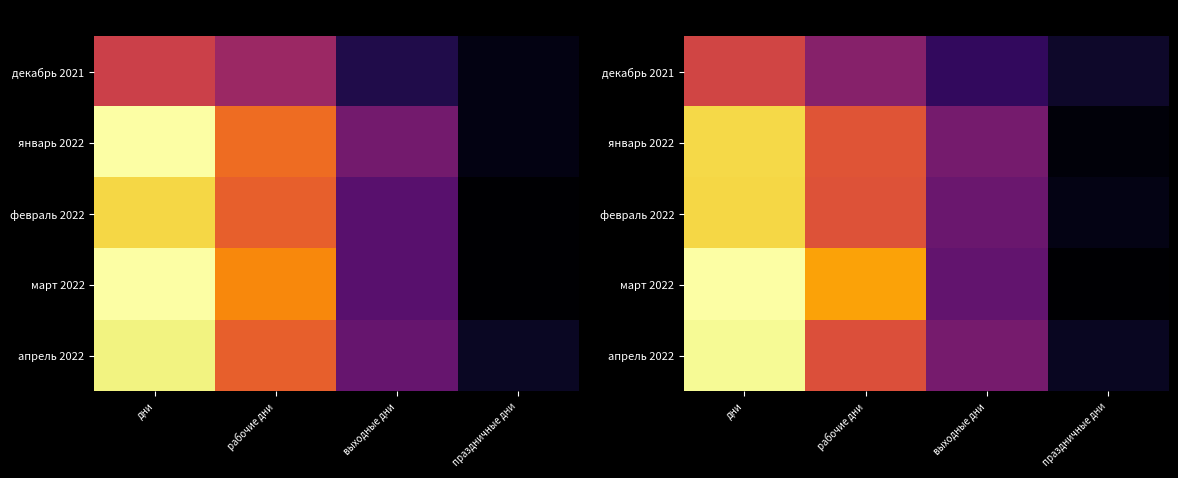

Count the number of categories in the chart.

4